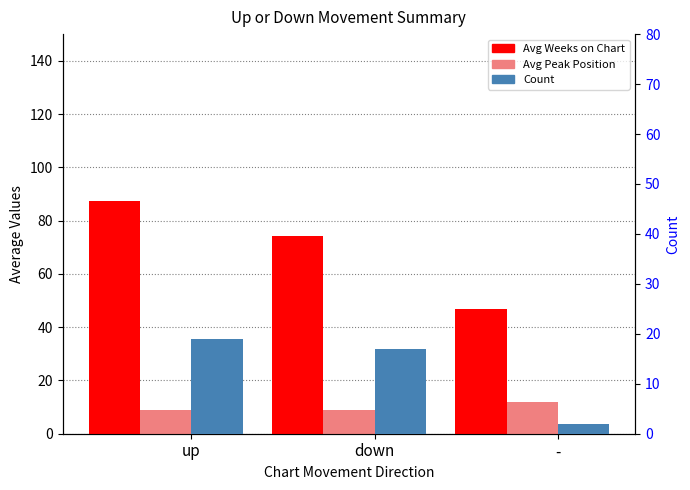

Which series has the widest spread of values?

Avg Weeks on Chart